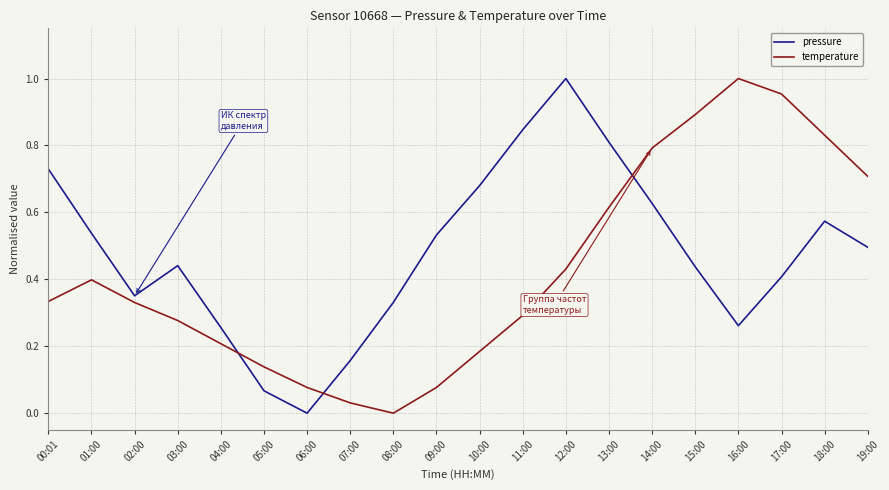

Which series changed the most between 10:00 and 12:00?

pressure